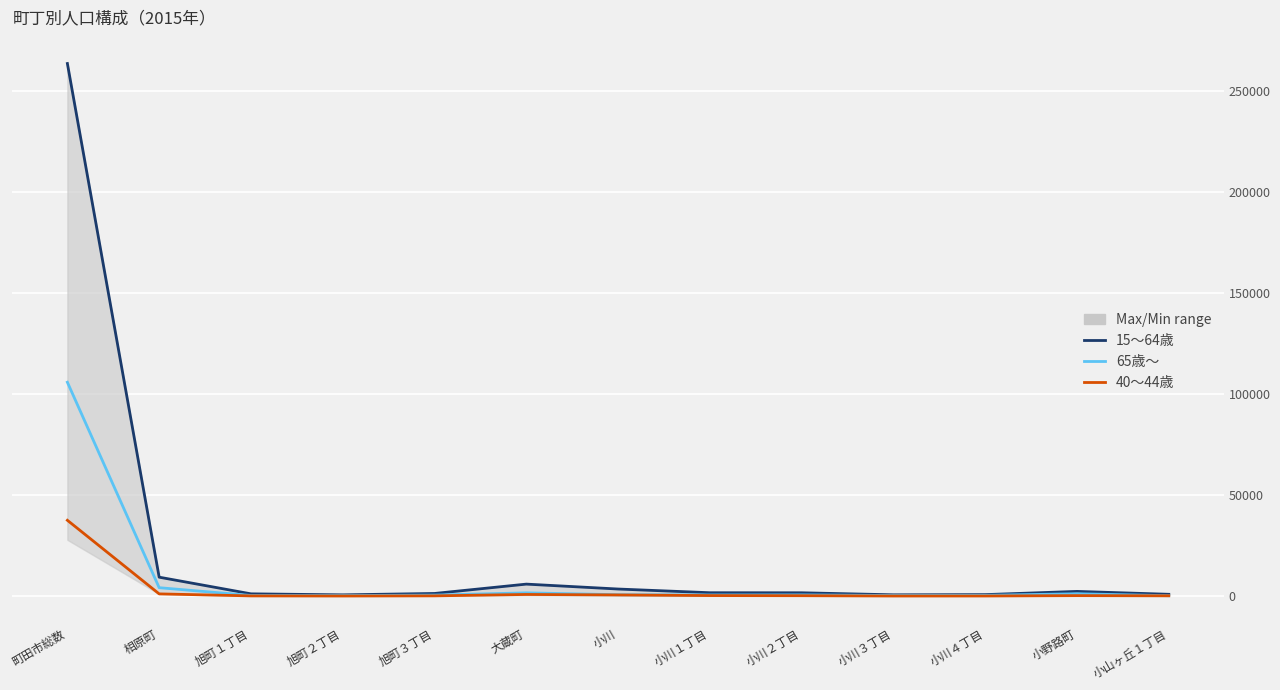

What is the difference between the maximum and second lowest values in the 15～64歳 series?

262817